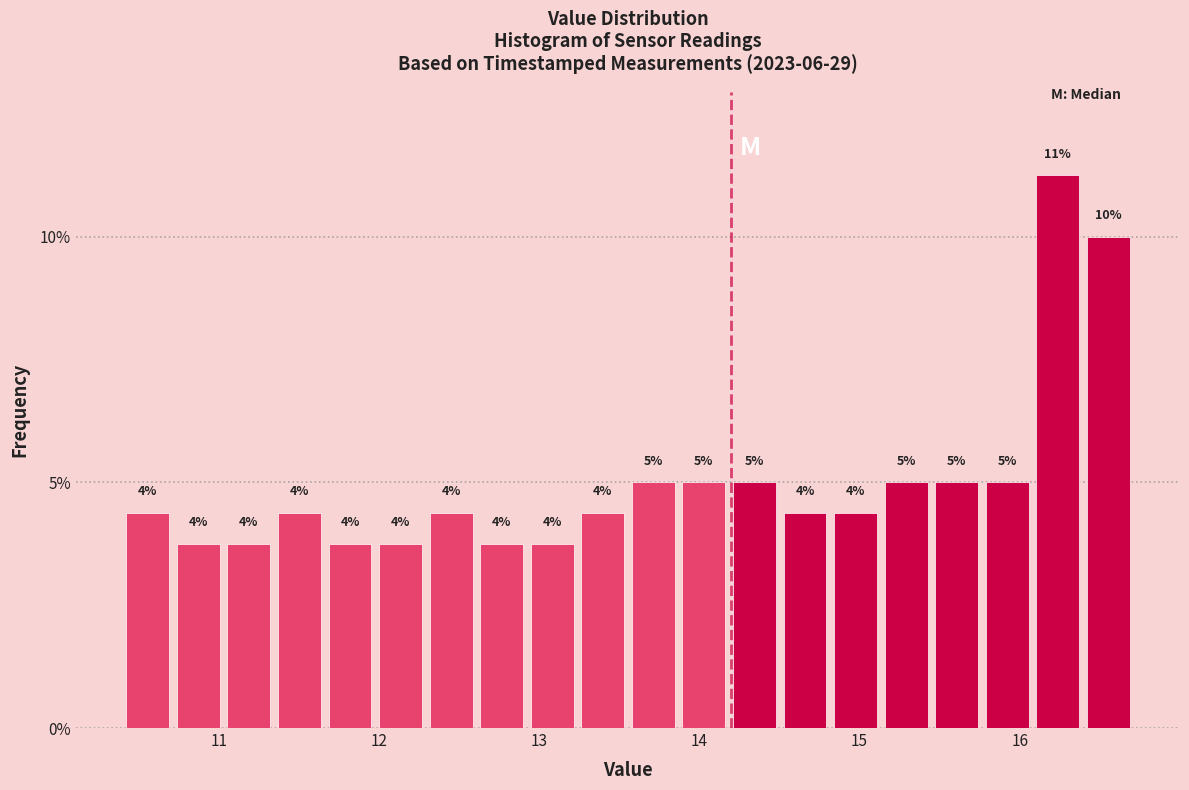

Around what value on the x-axis is the tallest bar? Give the approximate position of its centre, as read against the axis.

16.2